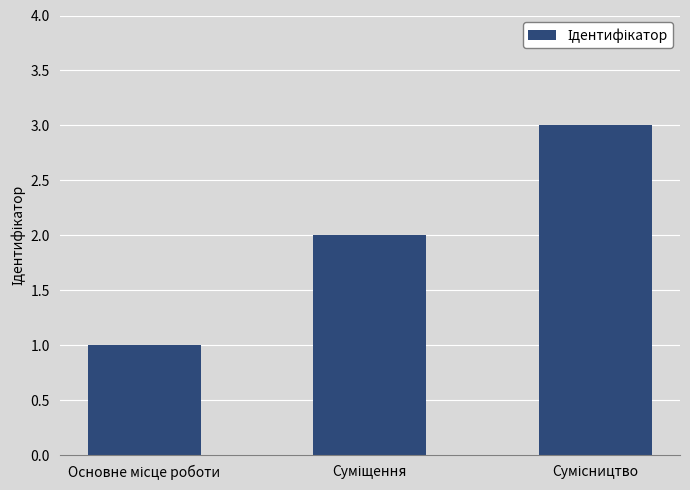

Does the chart contain any negative values?

No